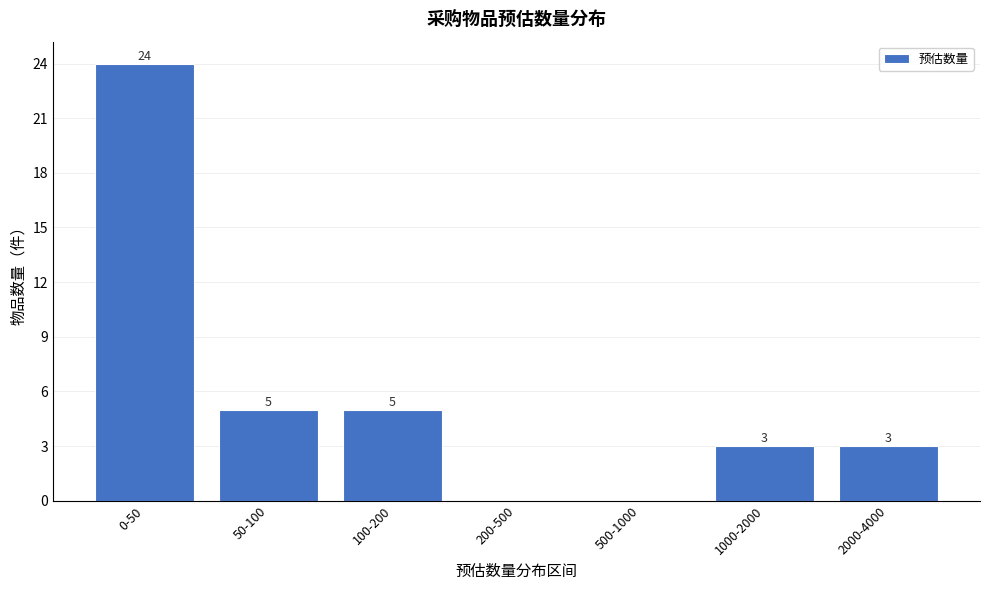

Reading left to right, extract all data points from this chart.

0-50=24	50-100=5	100-200=5	200-500=0	500-1000=0	1000-2000=3	2000-4000=3